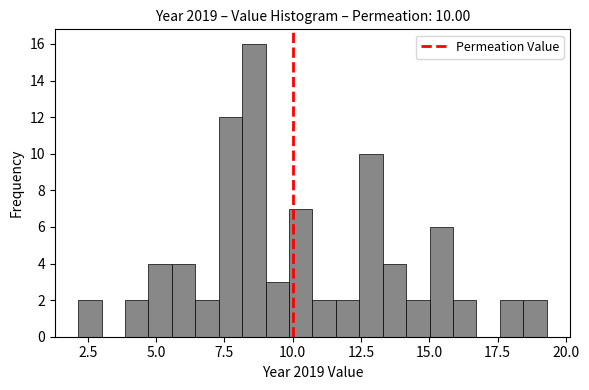

Around what value on the x-axis is the tallest bar? Give the approximate position of its centre, as read against the axis.

8.5